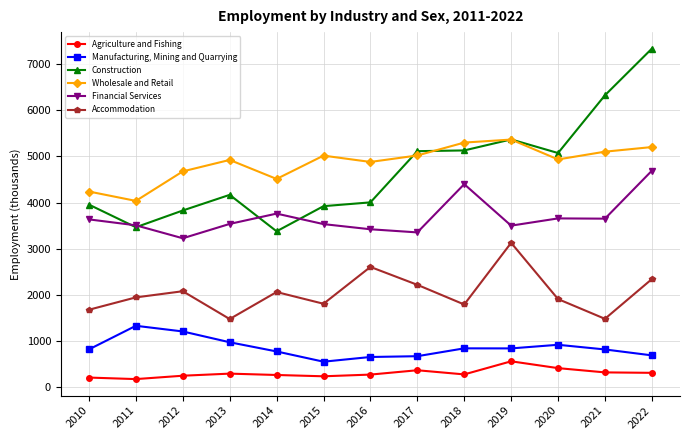

Is the value of Accommodation at 2014 greater than the value of Construction at 2017?

No